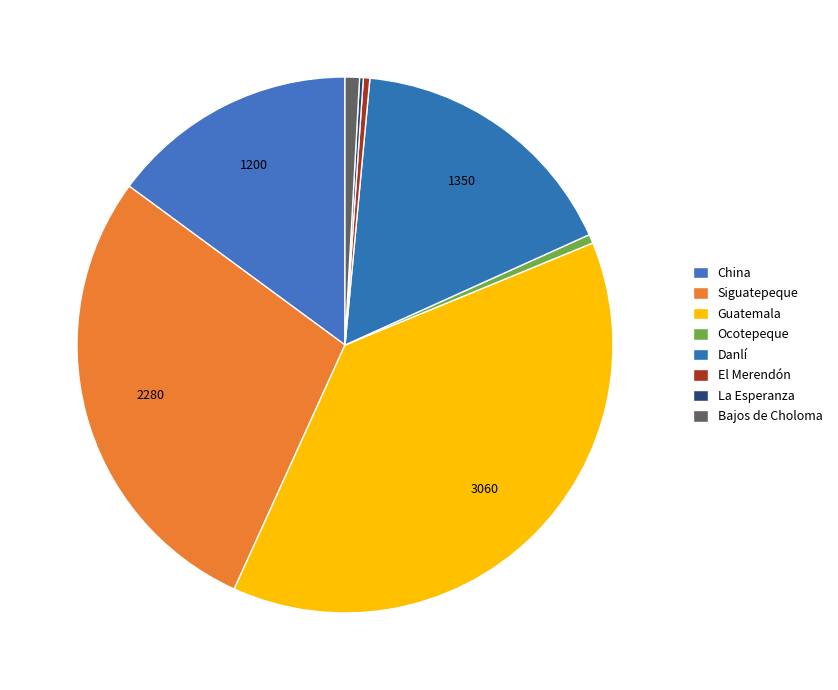

How many segments does this pie chart have?

8